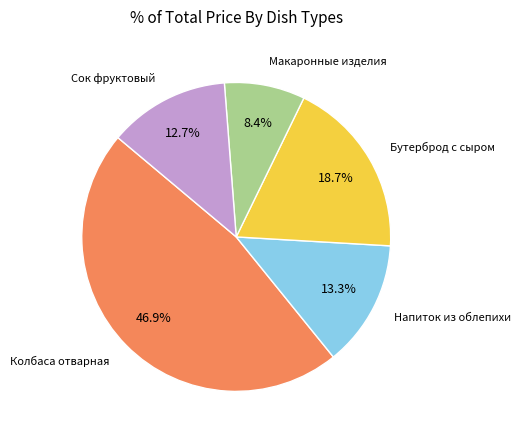

Is there any slice that represents more than half of the pie?

No